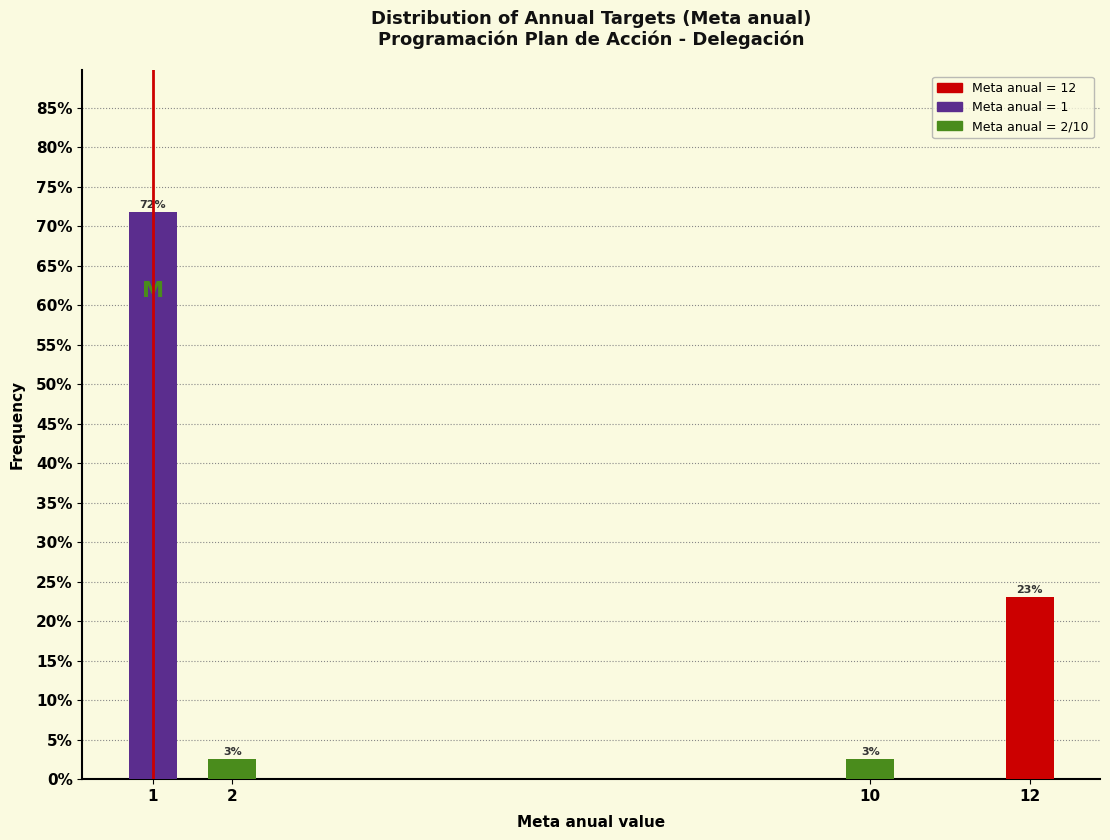

True or false: the data shows 71.8 at 1.

True